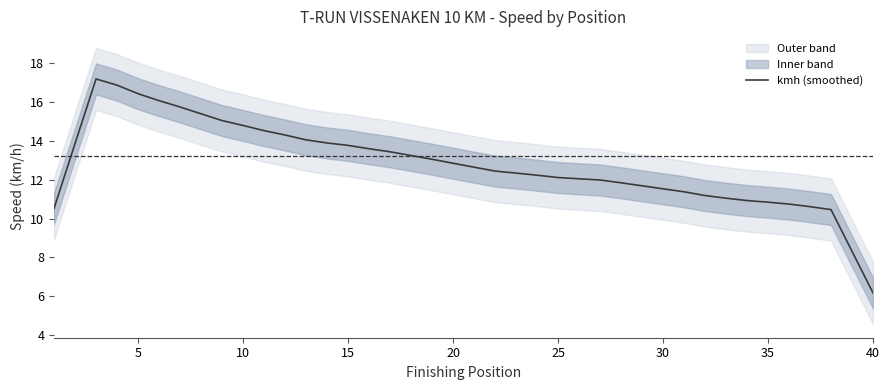

Is it true that kmh (smoothed) equals 7.4 at 25?

False